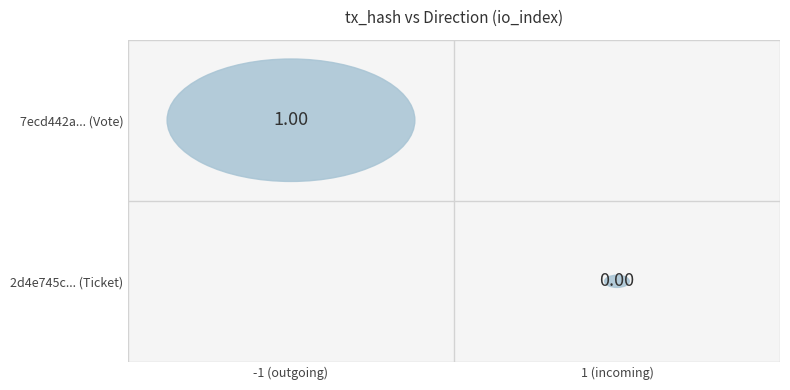

Reading left to right, extract all data points from this chart.

7ecd442aee4ee7548ae66f0cc7af1b122bf9bd5: -1	1
2d4e745cd90ffca23ca4cb2cf36ba339f8dd072: 1	0